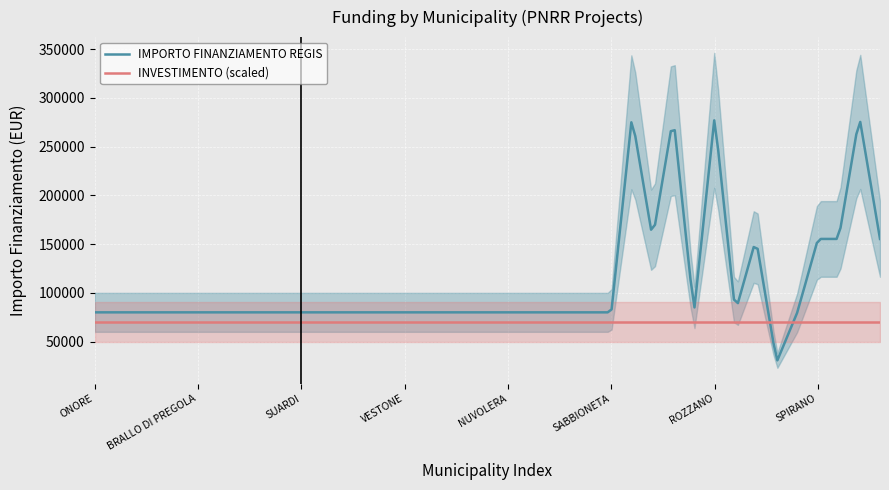

What is the maximum value for INVESTIMENTO (scaled)?

70000.0